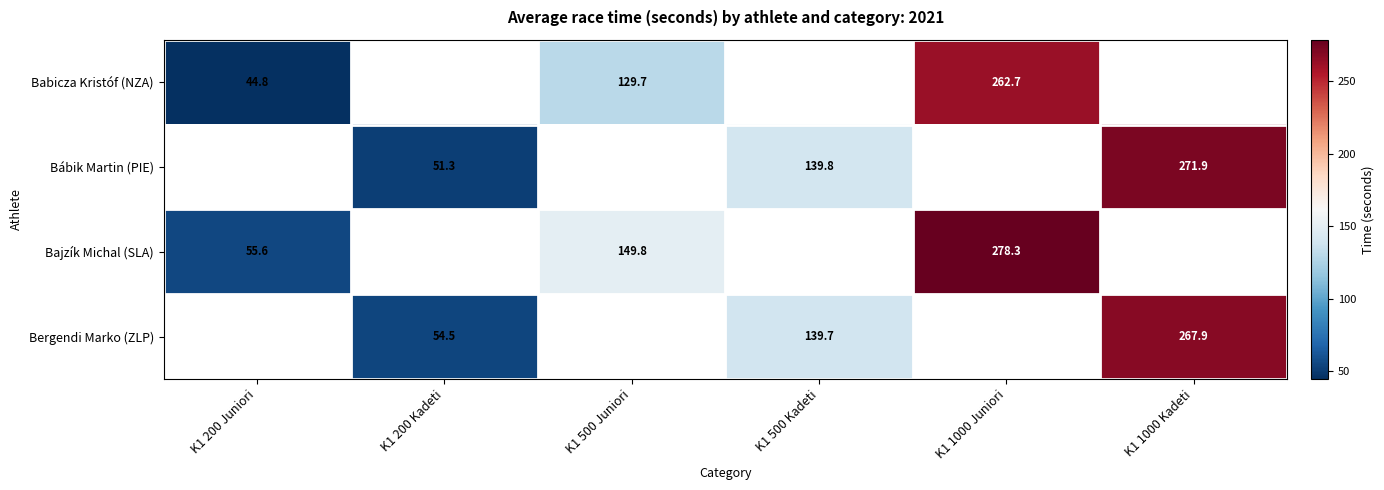

Which series has the largest range (max minus min)?

Bajzík Michal (SLA)